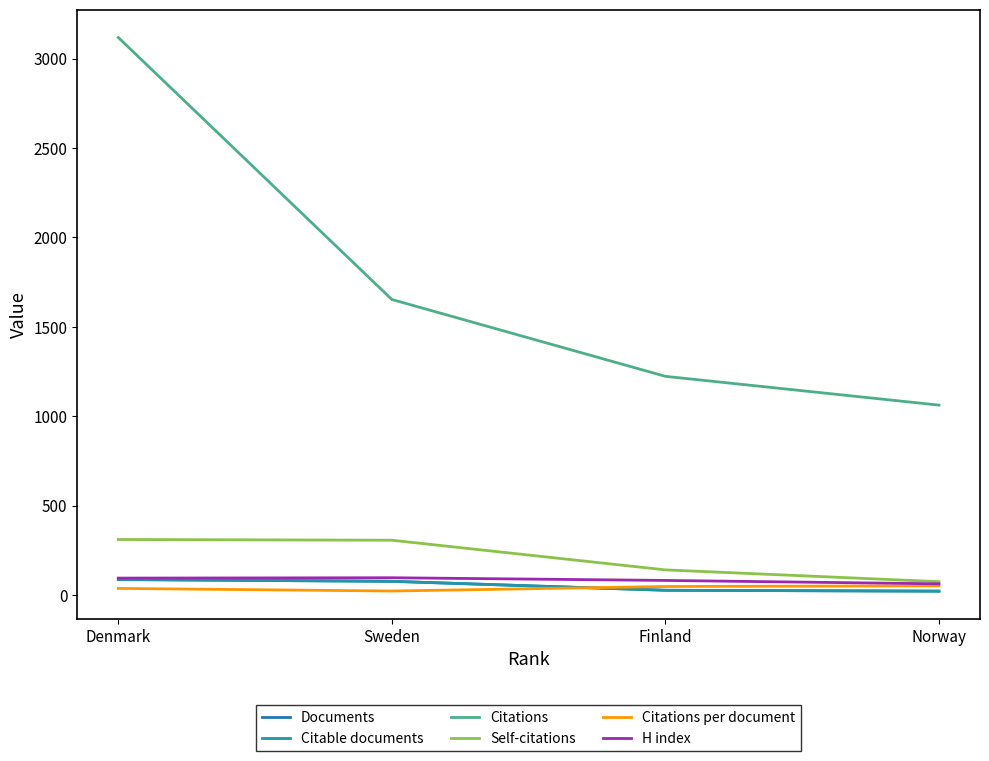

Between Finland and Sweden, which is larger?

Sweden